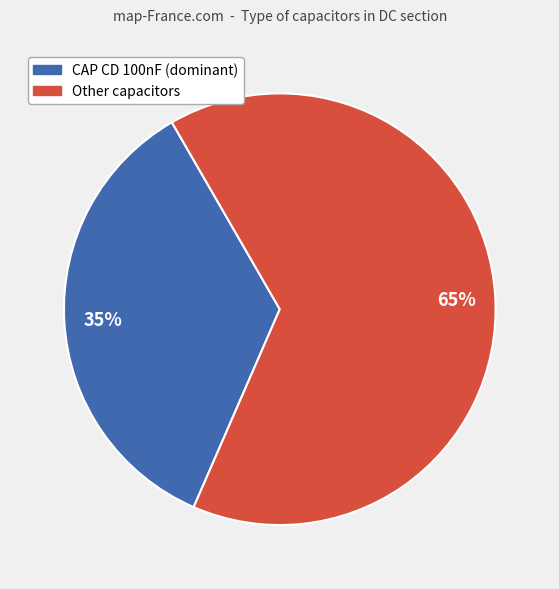

Does any single category account for the majority?

Yes